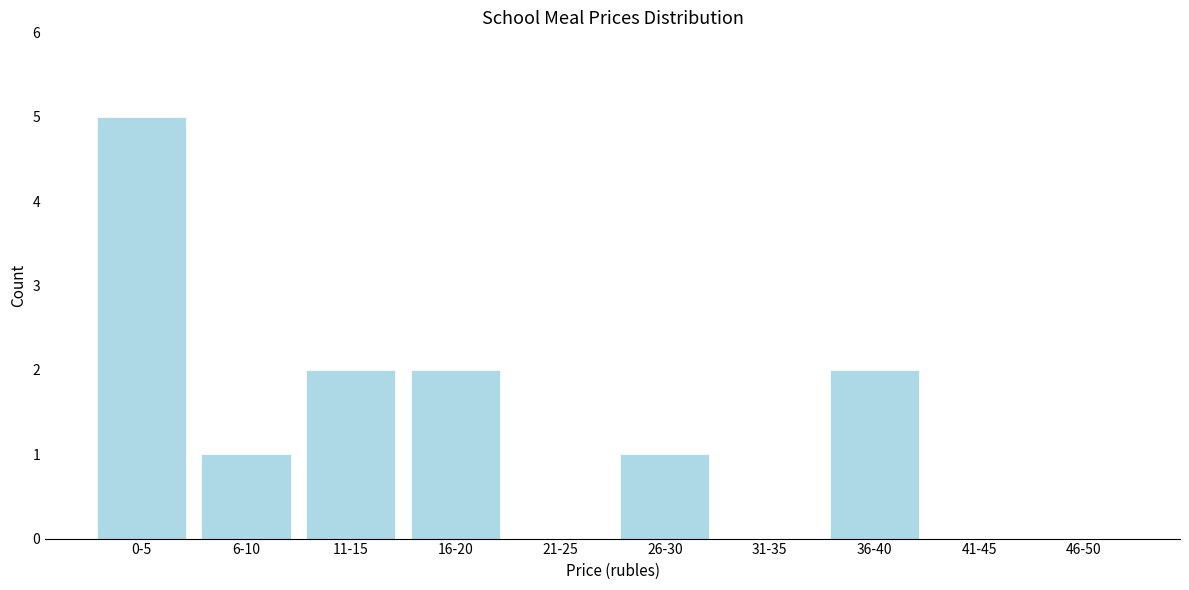

Reading right to left, list all the values displayed in this chart.

46-50=0	41-45=0	36-40=2	31-35=0	26-30=1	21-25=0	16-20=2	11-15=2	6-10=1	0-5=5